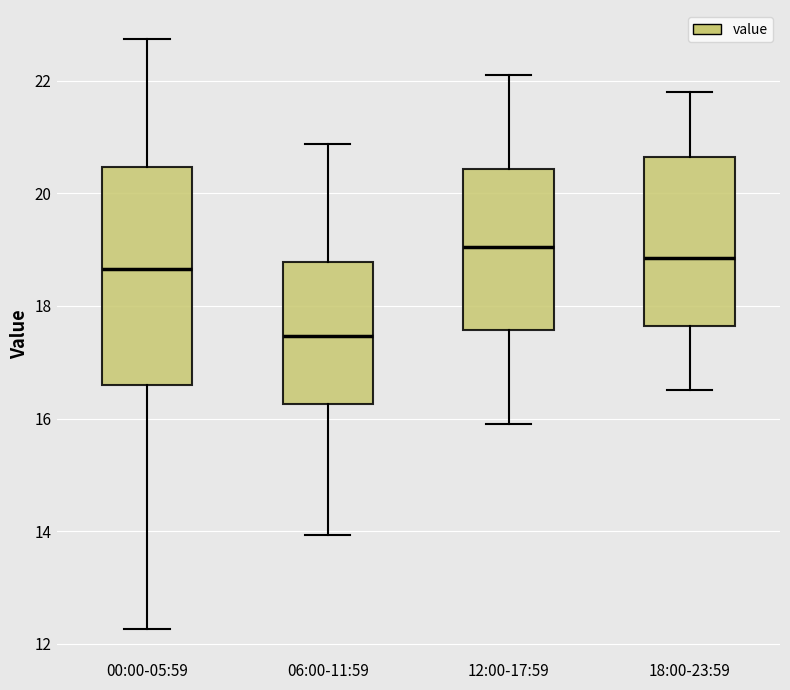

Reading left to right, read every box against the y-axis: the position of its median line, the range the box covers, and the ends of its whiskers. The values are not printed on the chart, so give them approximately, as read against the axis.

00:00-05:59: median 18.6, box 16.6 to 20.4, whiskers 12.2 to 22.8
06:00-11:59: median 17.4, box 16.2 to 18.8, whiskers 14.0 to 20.8
12:00-17:59: median 19.0, box 17.6 to 20.4, whiskers 16.0 to 22.2
18:00-23:59: median 18.8, box 17.6 to 20.6, whiskers 16.6 to 21.8